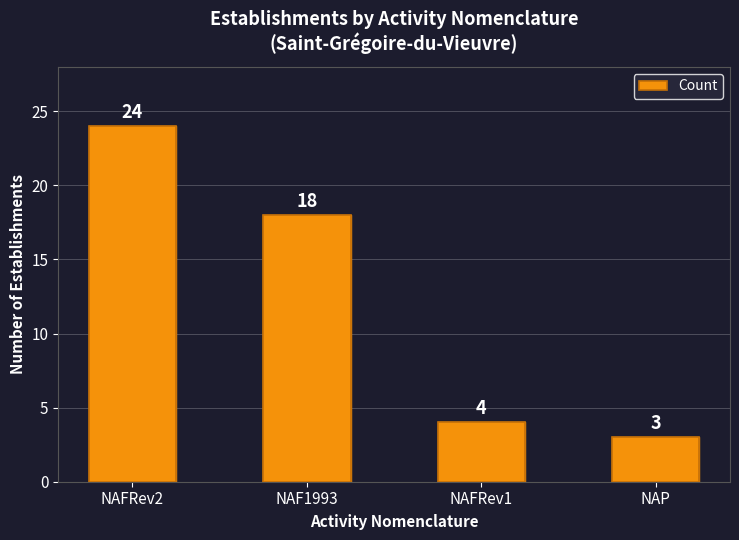

Approximately how many times larger is the value at NAFRev1 compared to NAP?

1.3